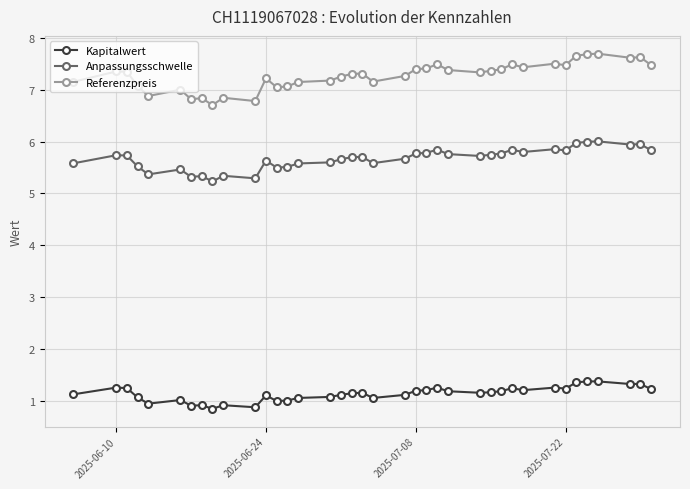

What is the difference between the maximum and minimum values in the Anpassungsschwelle series?

0.8